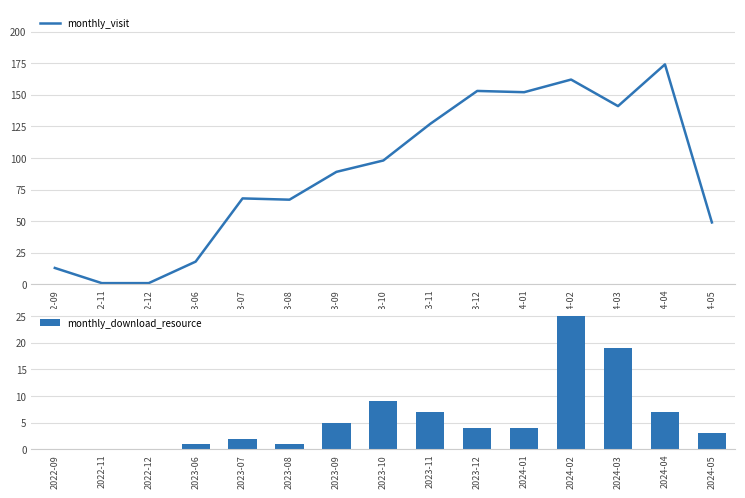

Rank the categories by monthly_visit value from lowest to highest.

2022-11, 2022-12, 2022-09, 2023-06, 2024-05, 2023-08, 2023-07, 2023-09, 2023-10, 2023-11, 2024-03, 2024-01, 2023-12, 2024-02, 2024-04